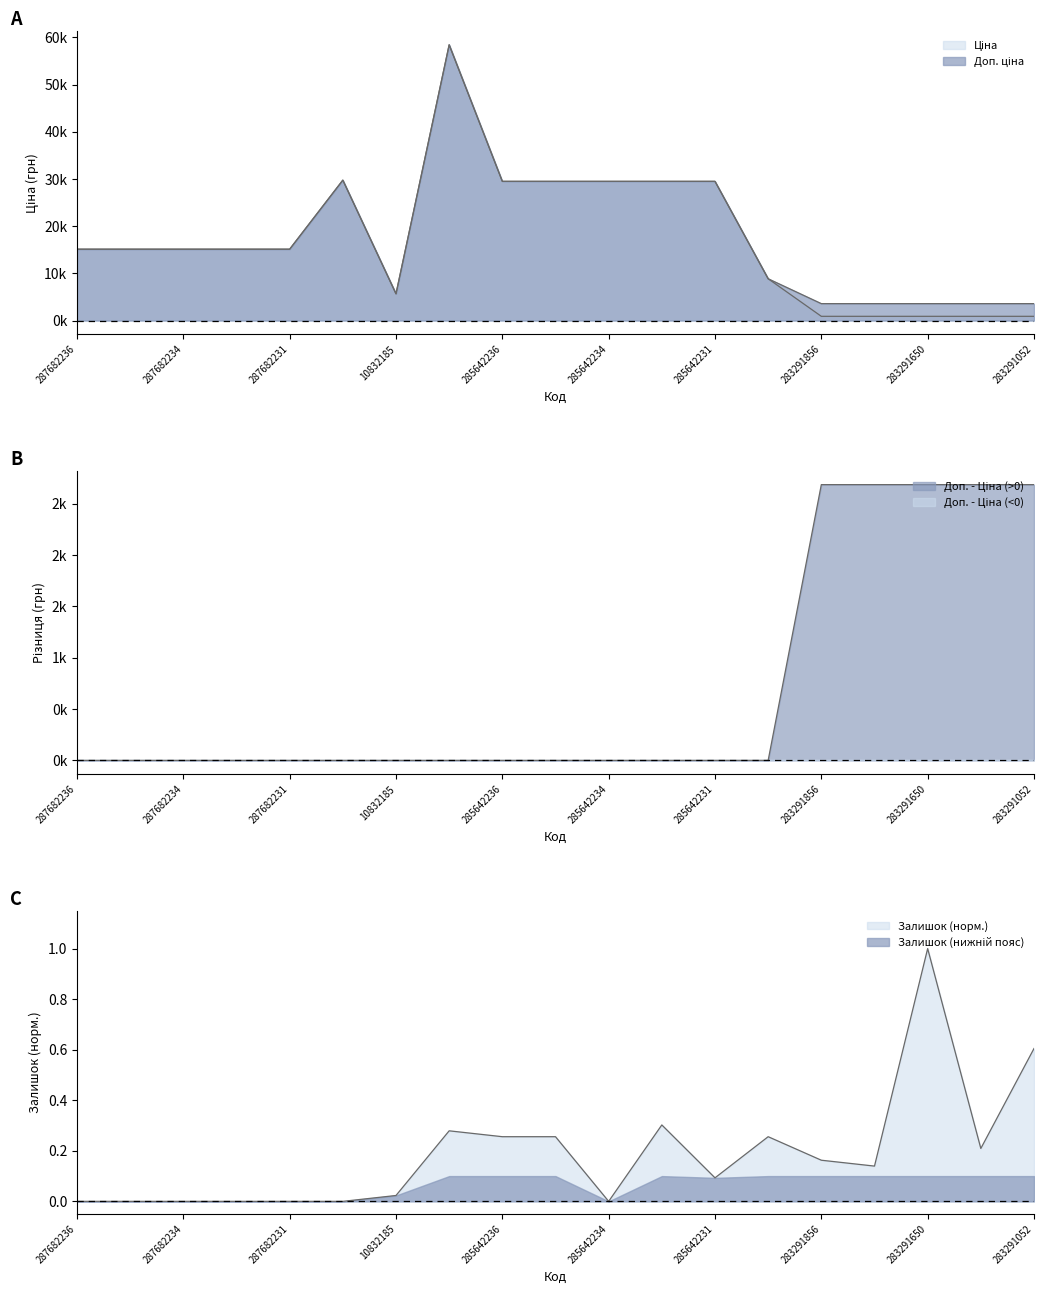

List the series in order of their peak value, highest first.

Ціна, Доп. ціна, Залишок